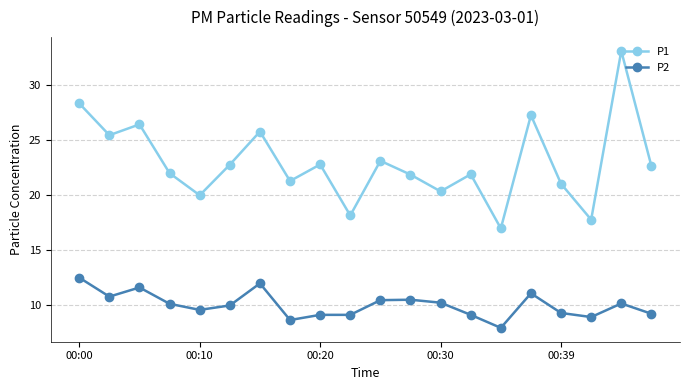

True or false: P1 and P2 cross at least once.

False